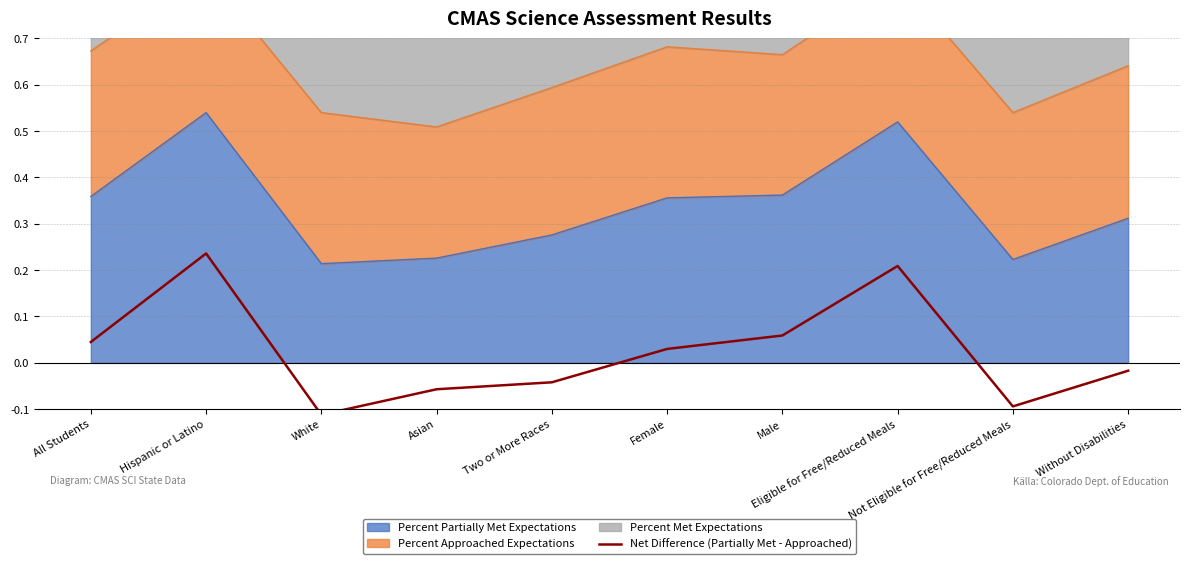

Rank the categories by value from lowest to highest.

White, Not Eligible for Free/Reduced Meals, Asian, Two or More Races, Without Disabilities, Female, All Students, Male, Eligible for Free/Reduced Meals, Hispanic or Latino